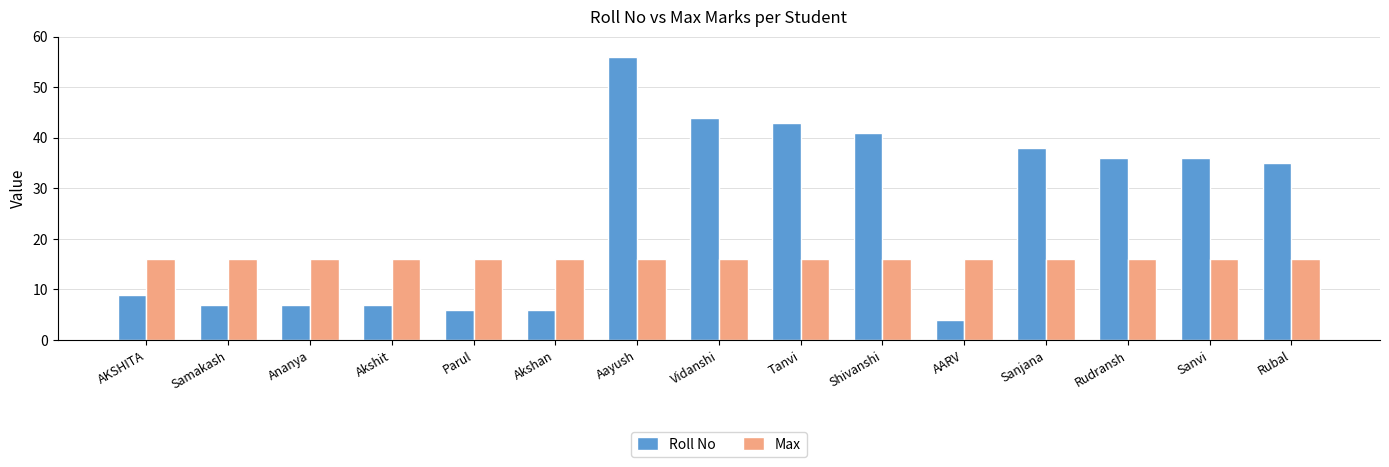

What is the spread (max minus min) of values at Akshit?

9